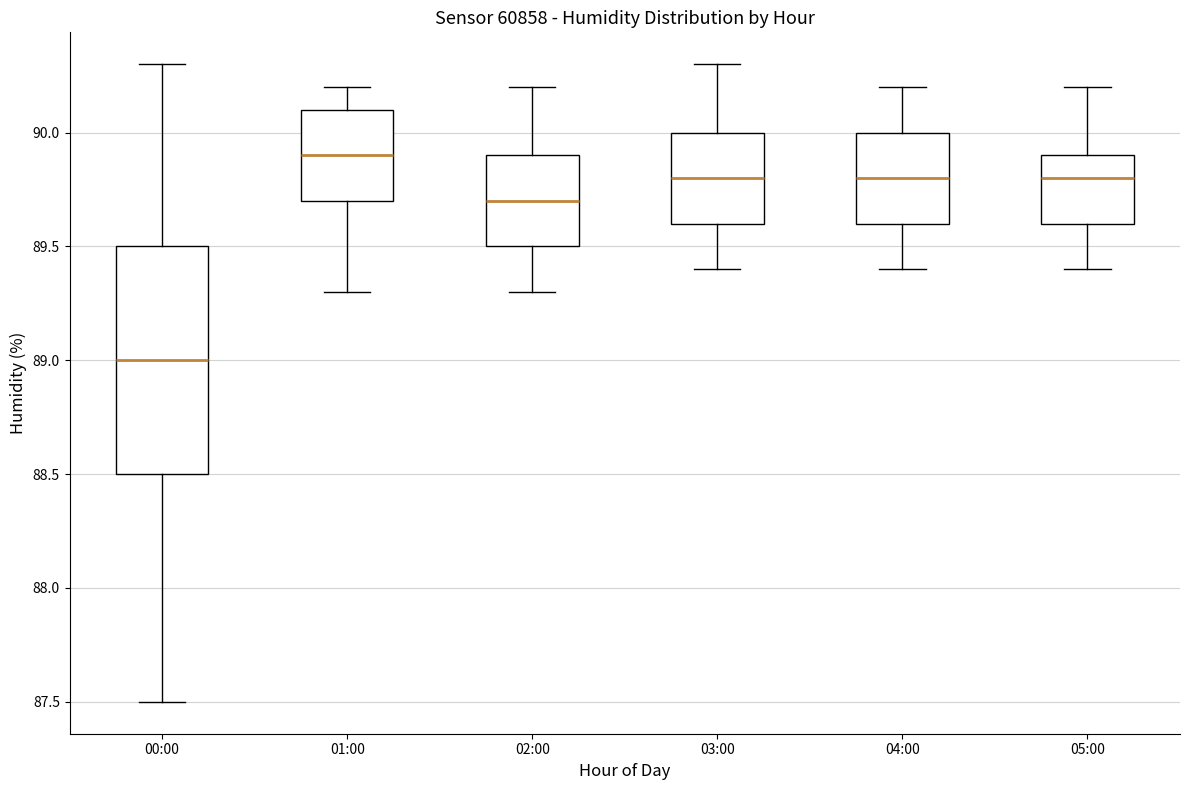

Reading left to right, read every box against the y-axis: the position of its median line, the range the box covers, and the ends of its whiskers. The values are not printed on the chart, so give them approximately, as read against the axis.

00:00: median 89.0, box 88.5 to 89.5, whiskers 87.5 to 90.3
01:00: median 89.9, box 89.7 to 90.1, whiskers 89.3 to 90.2
02:00: median 89.7, box 89.5 to 89.9, whiskers 89.3 to 90.2
03:00: median 89.8, box 89.6 to 90.0, whiskers 89.4 to 90.3
04:00: median 89.8, box 89.6 to 90.0, whiskers 89.4 to 90.2
05:00: median 89.8, box 89.6 to 89.9, whiskers 89.4 to 90.2